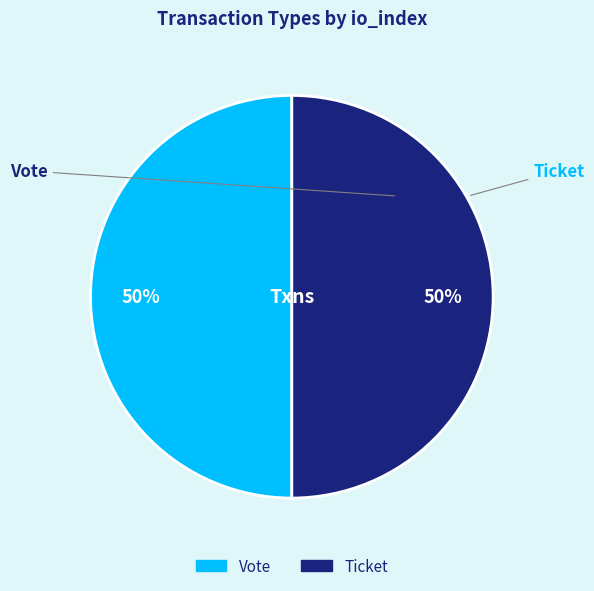

Do Vote and Ticket together represent more than half of the pie?

Yes